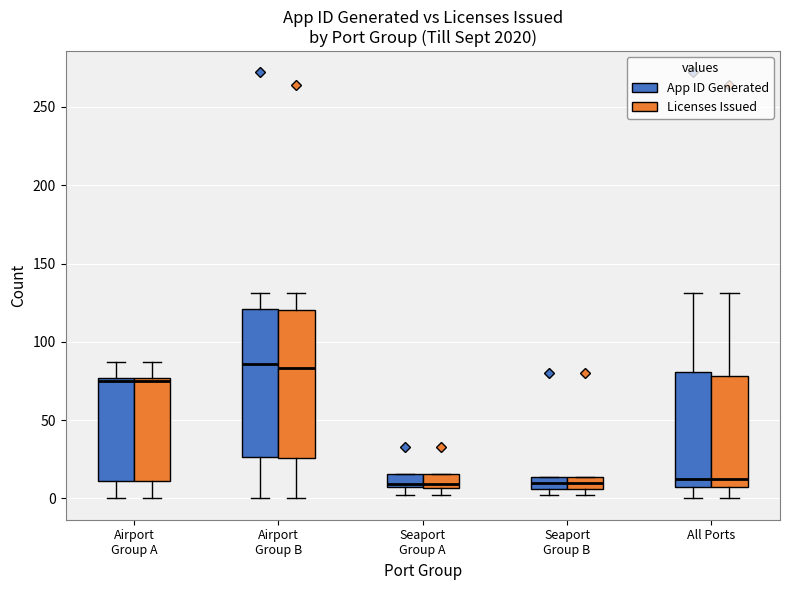

Where is the lower edge of the box for Seaport Group B (App ID Generated) on the y-axis? The values are not printed on the chart, so give them approximately, as read against the axis.

5